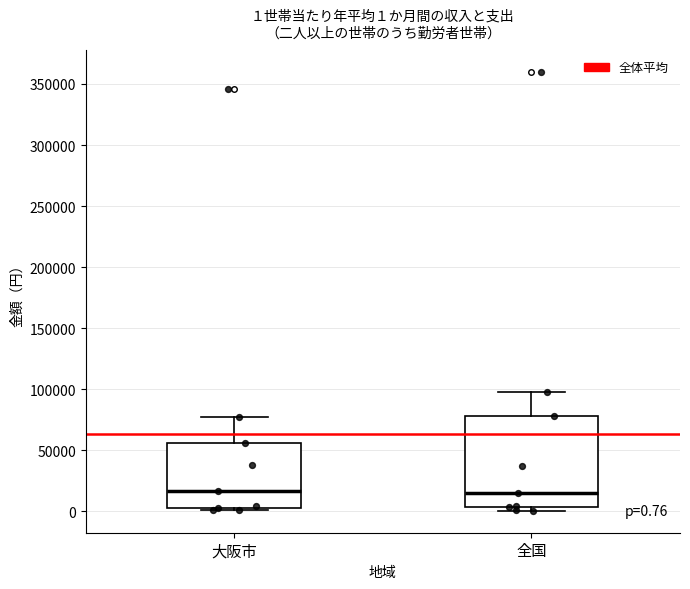

Comparing the boxes themselves (not the whiskers), which one is the tallest?

全国